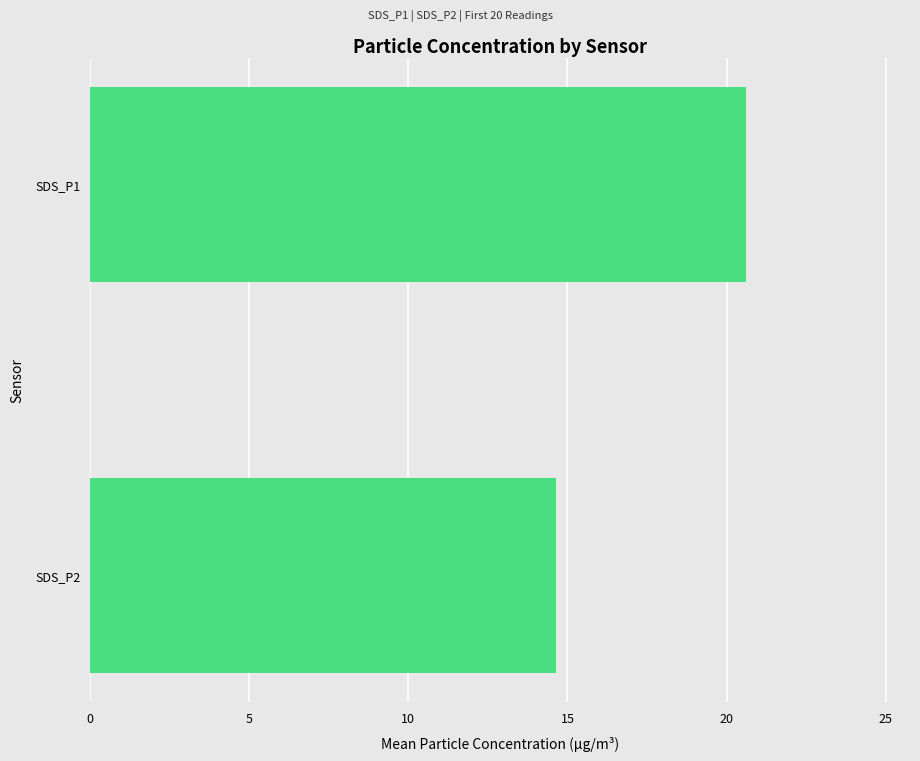

Reading top to bottom, what are all the values shown in this chart?

SDS_P1=20.6	SDS_P2=14.7